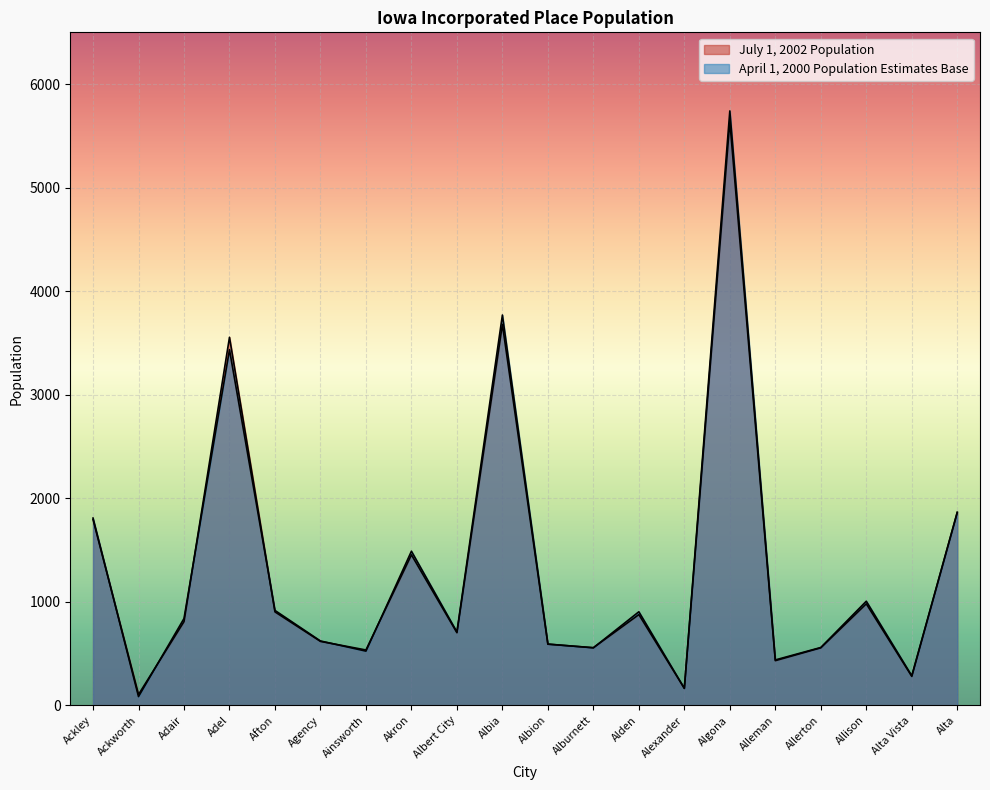

Does the chart display data point markers on the line(s)?

No